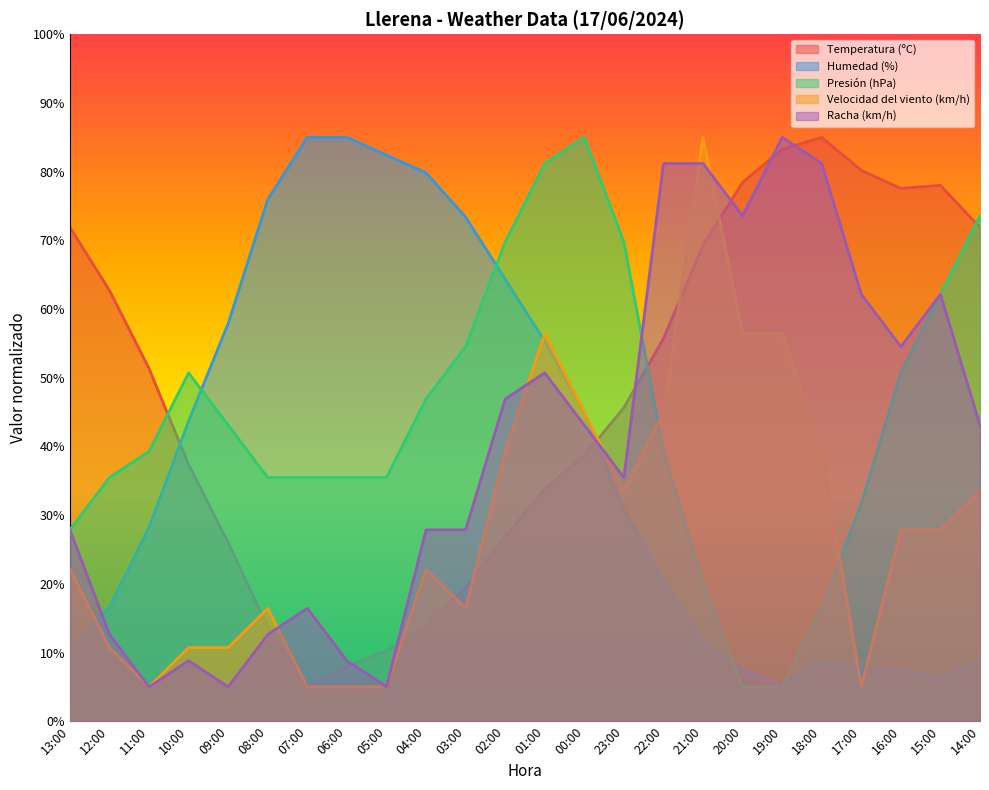

What is the value of the Racha (km/h) point at the 17th from the left?

81.2